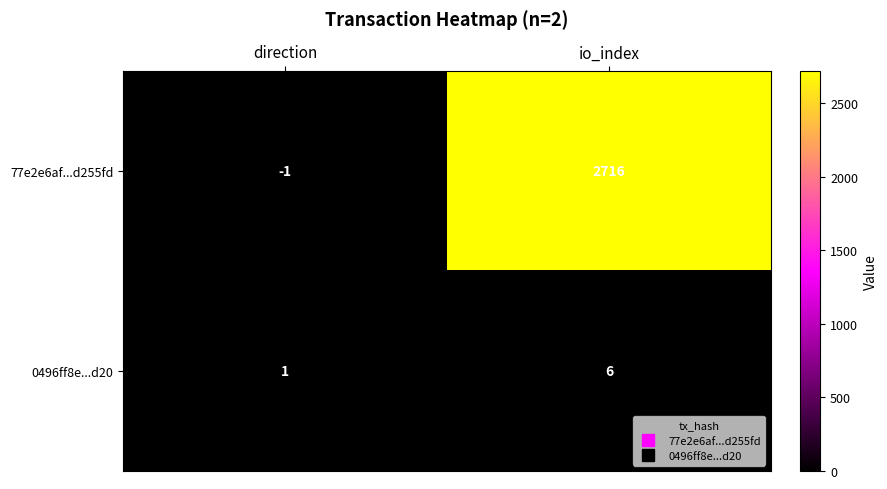

What is the difference between the maximum and minimum values in the 0496ff8e...d20 series?

5